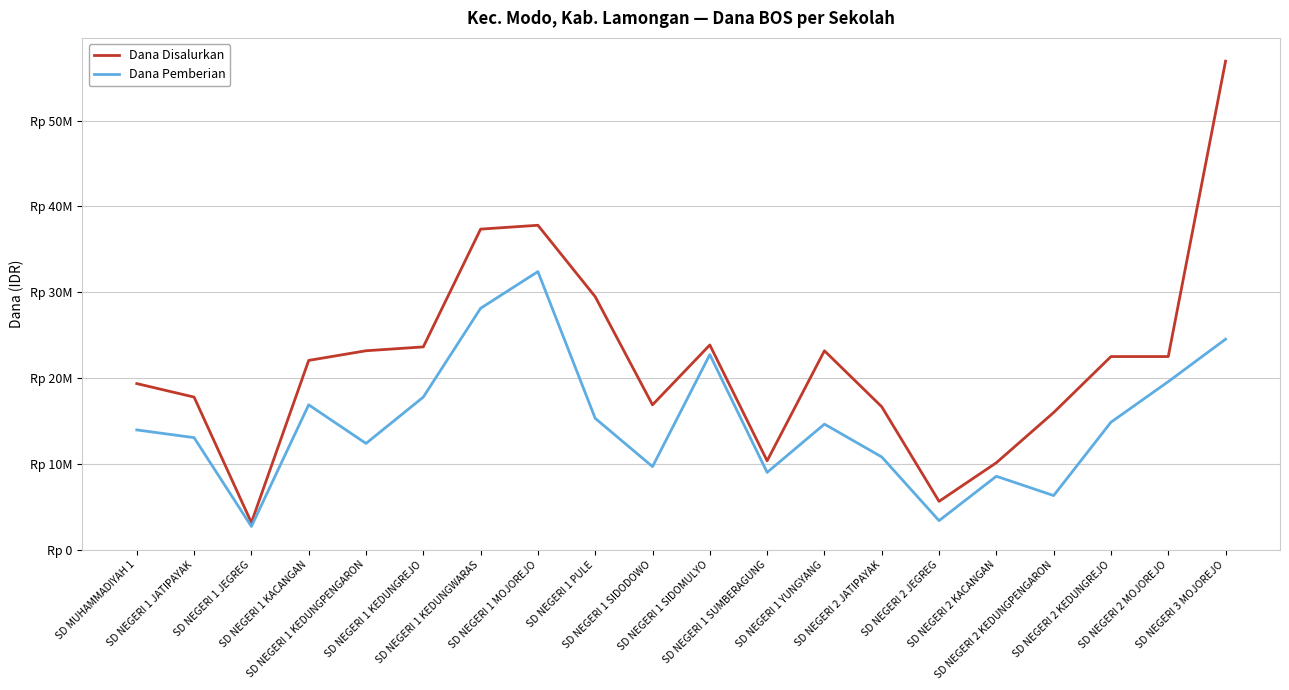

What is the maximum value for Dana Pemberian?

32400000